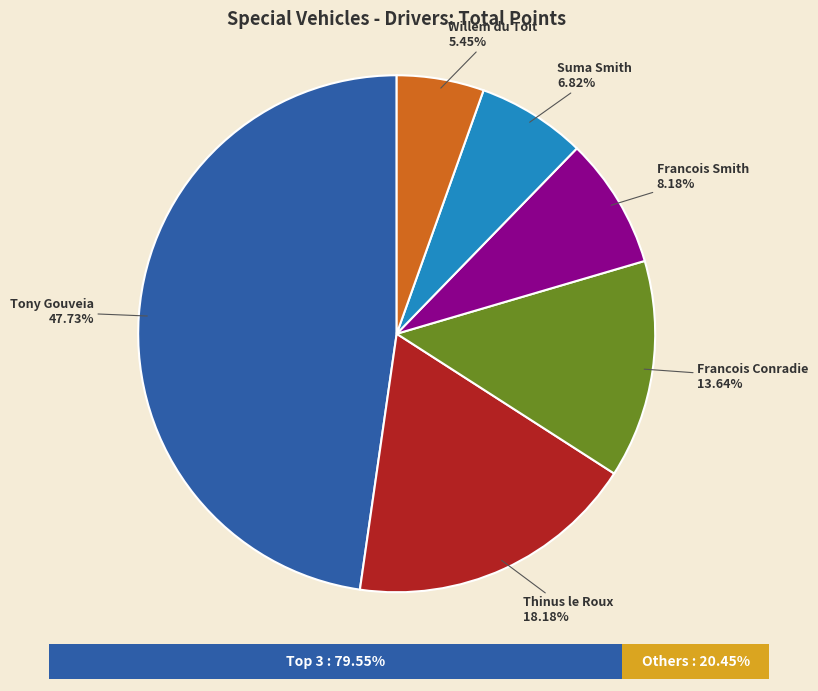

To the nearest percent, what percentage of the pie is Thinus le Roux?

18%